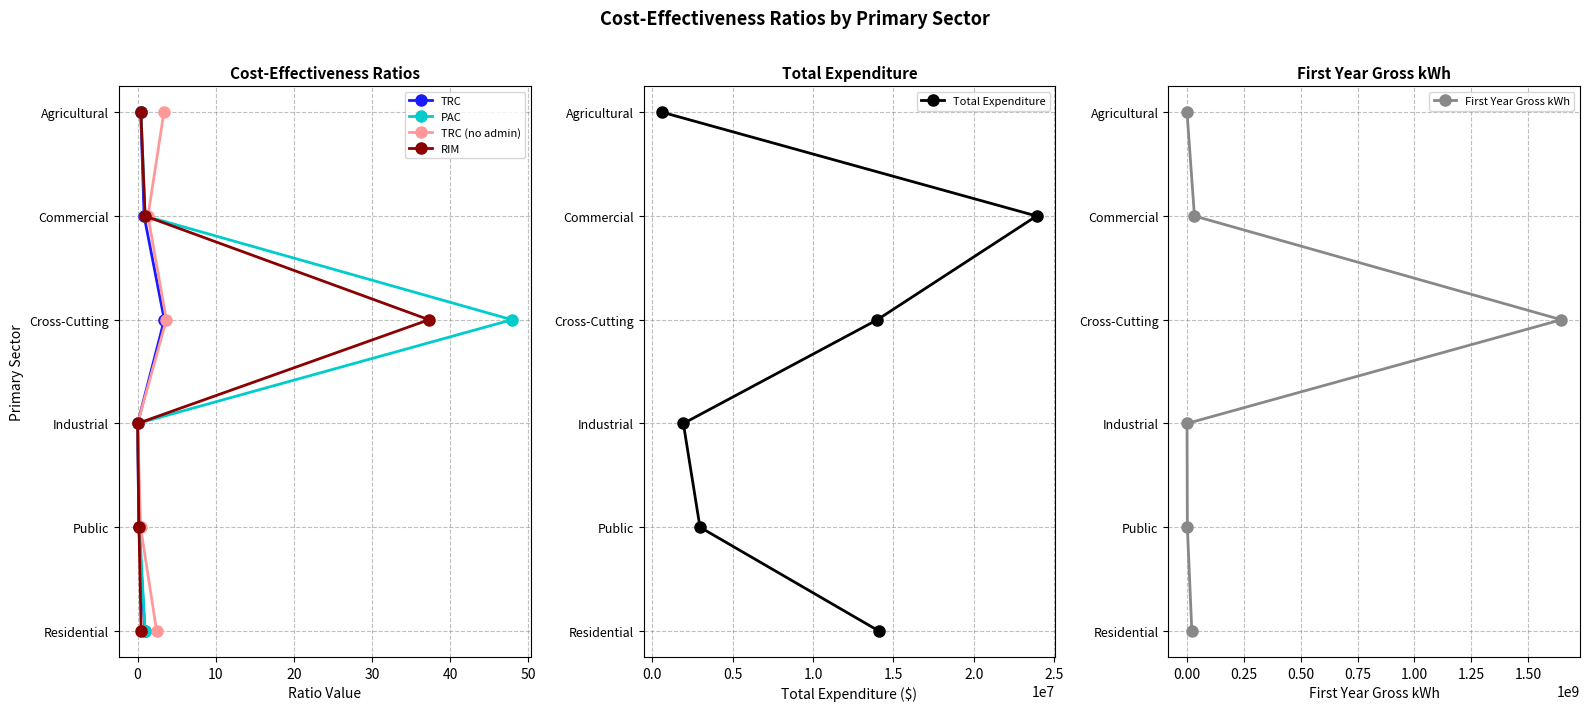

Which series has the largest total across all categories?

TRC